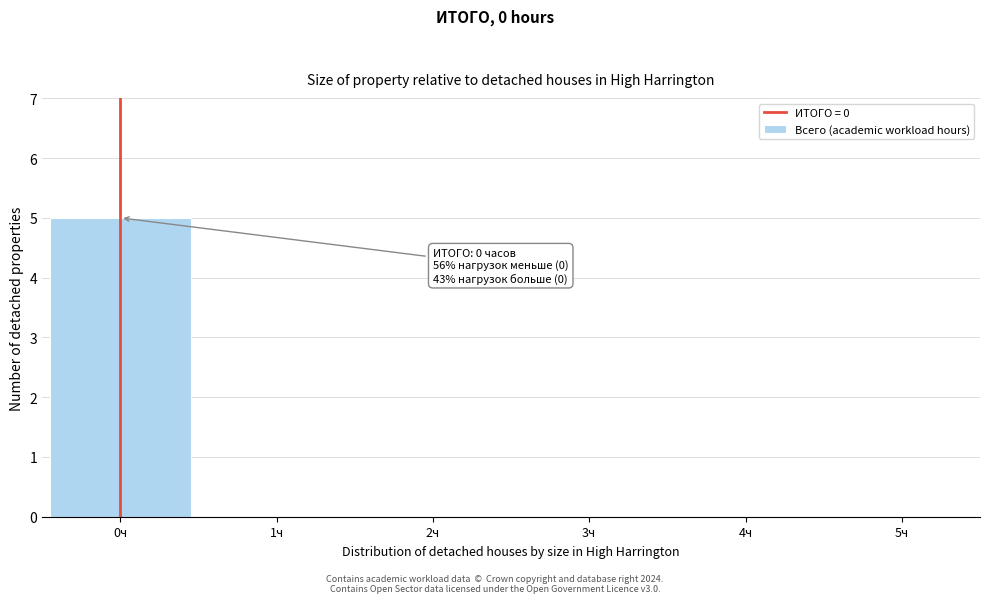

Reading left to right, extract all data points from this chart.

0ч=5	1ч=0	2ч=0	3ч=0	4ч=0	5ч=0